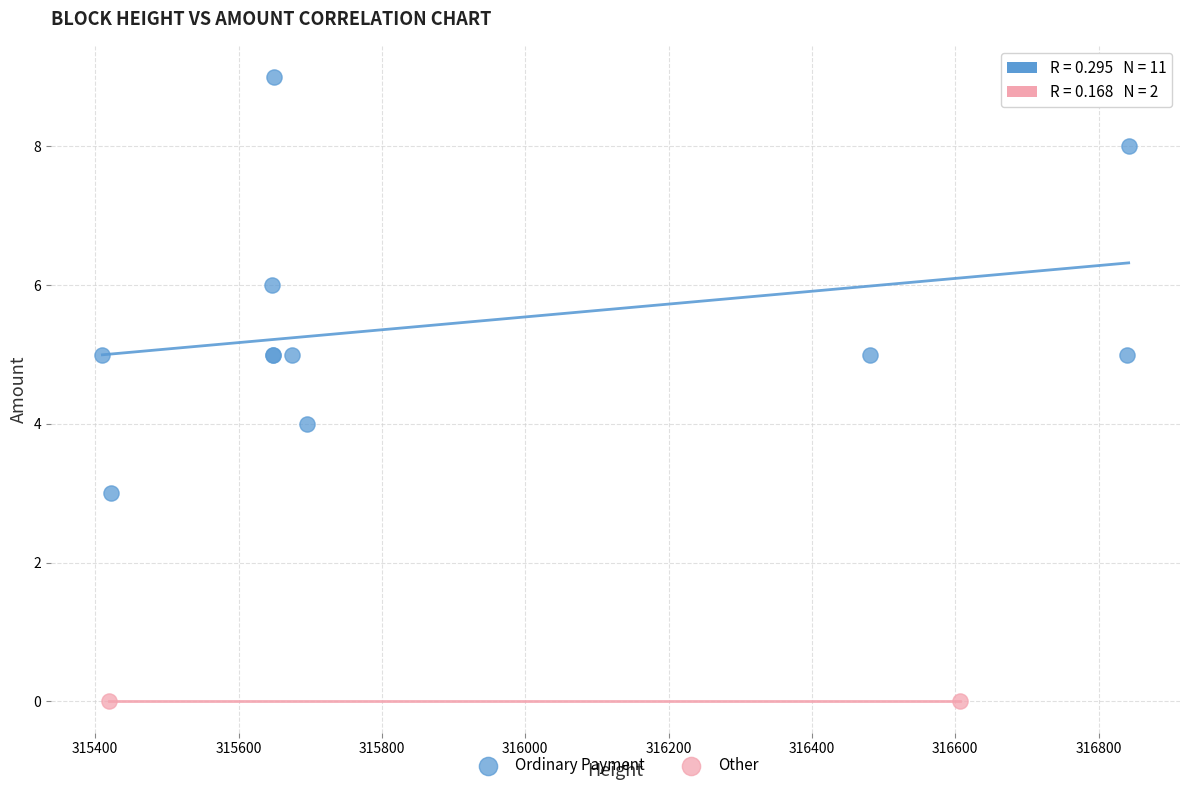

What are all the series names shown in the legend?

Ordinary Payment, Other